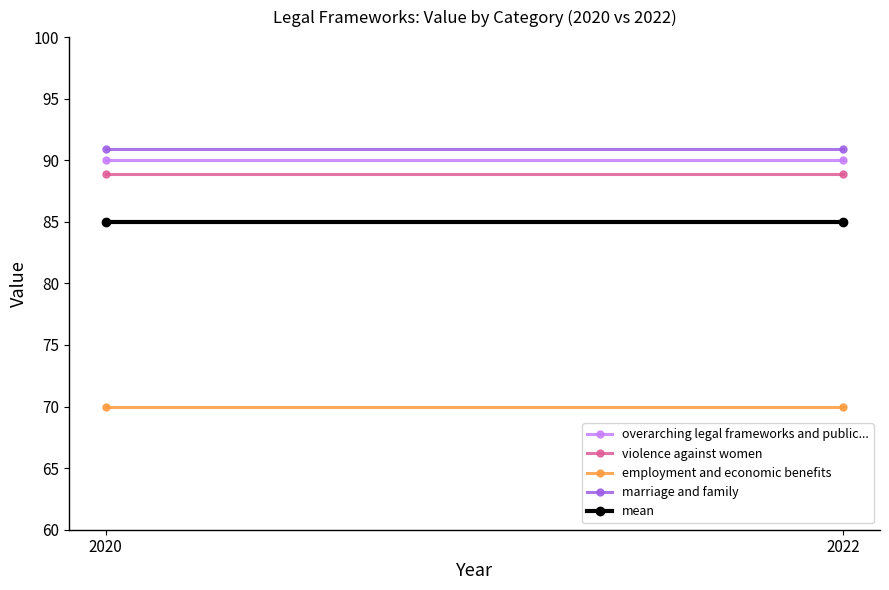

True or false: employment and economic benefits has a value of 37.0 at 2022.

False